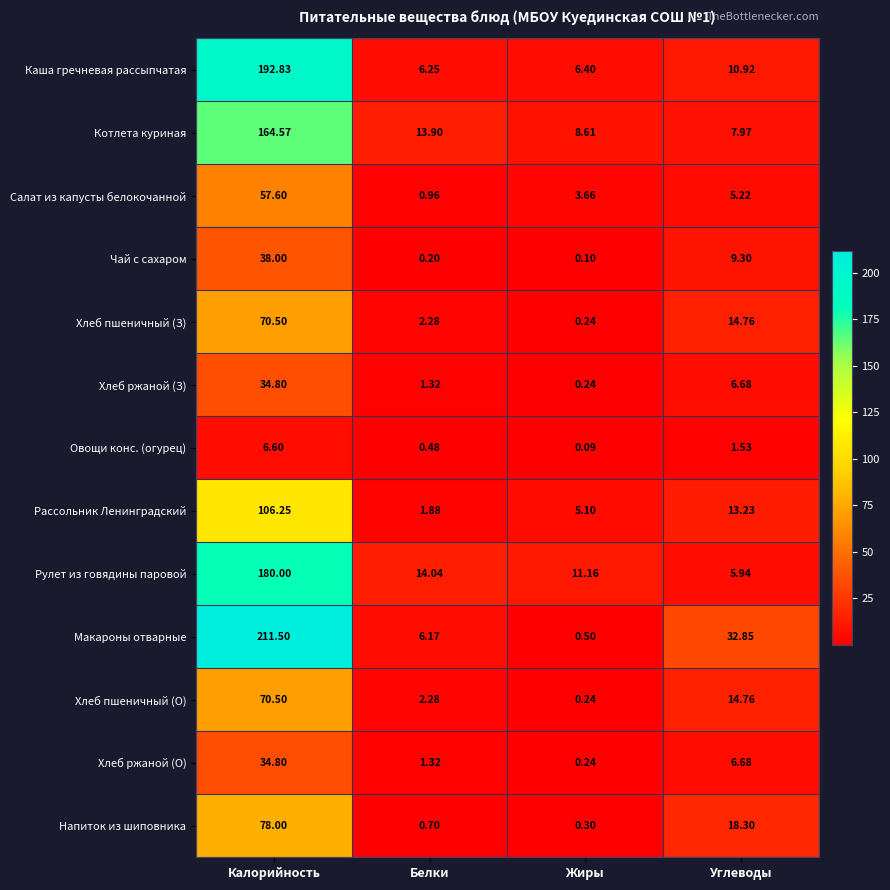

Which series has the largest range (max minus min)?

Макароны отварные